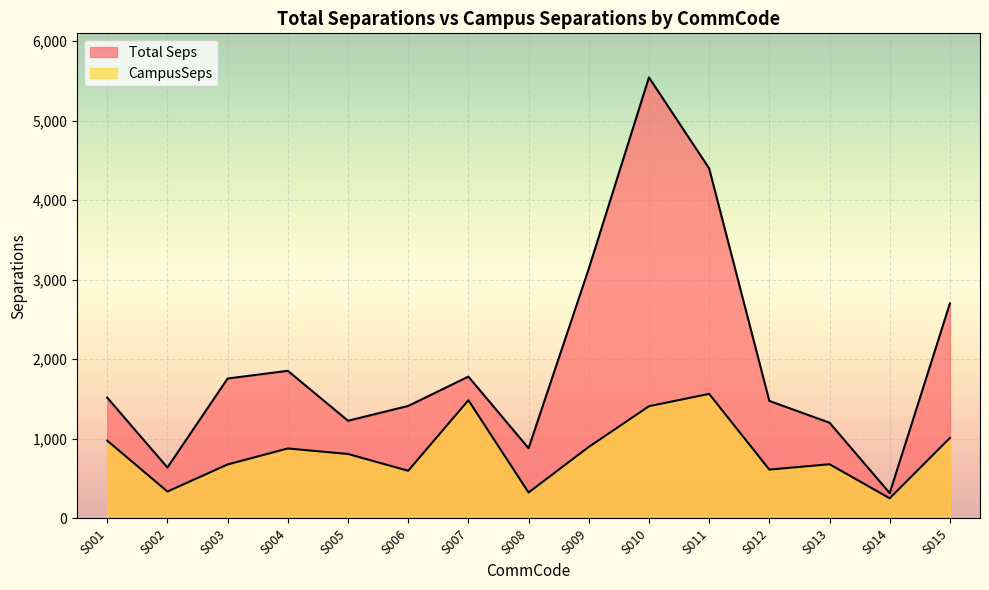

The Total Seps series shows 3138.2 at S009. True or false?

True